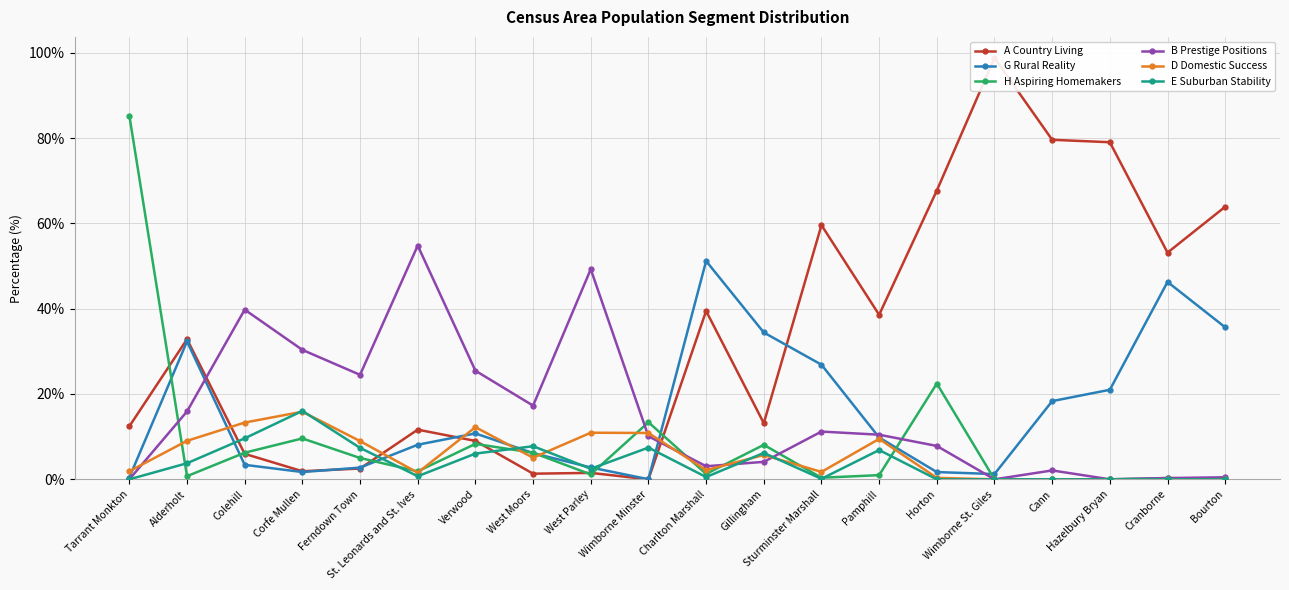

What is the value of the G Rural Reality point at the 18th from the left?

21.0